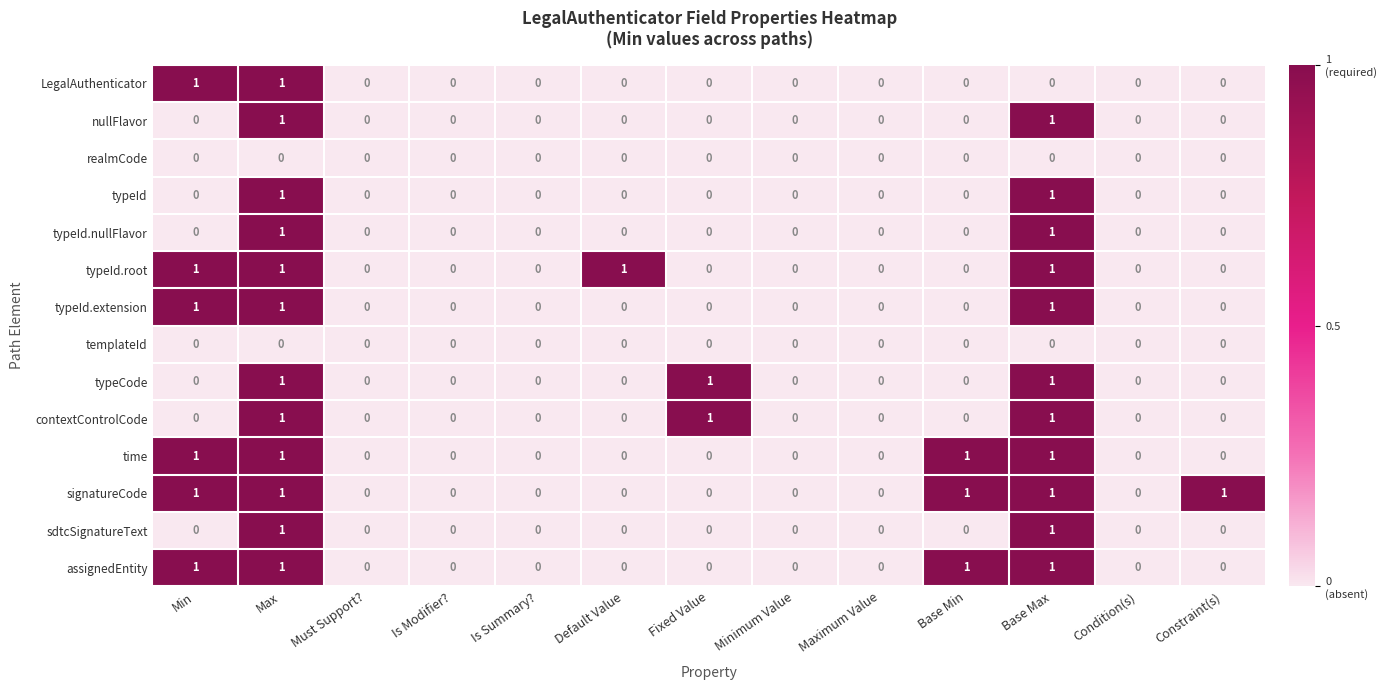

How many time values are between 0 and 1?

13